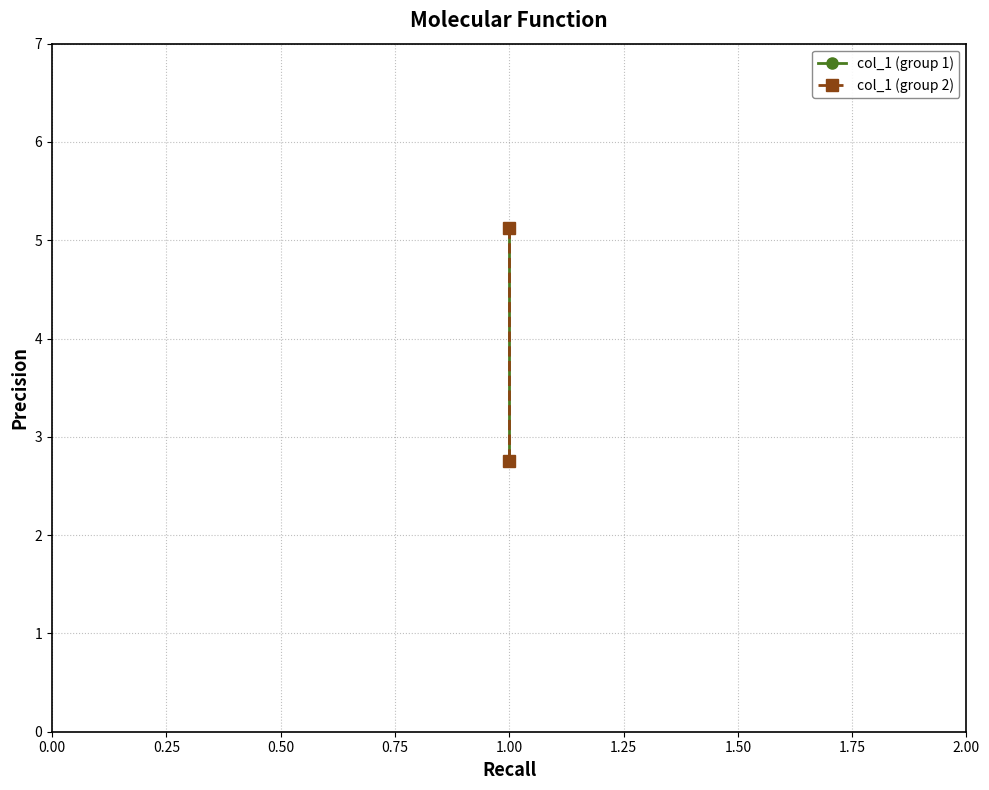

What is the highest value of the col_1 (group 2) series?

5.1